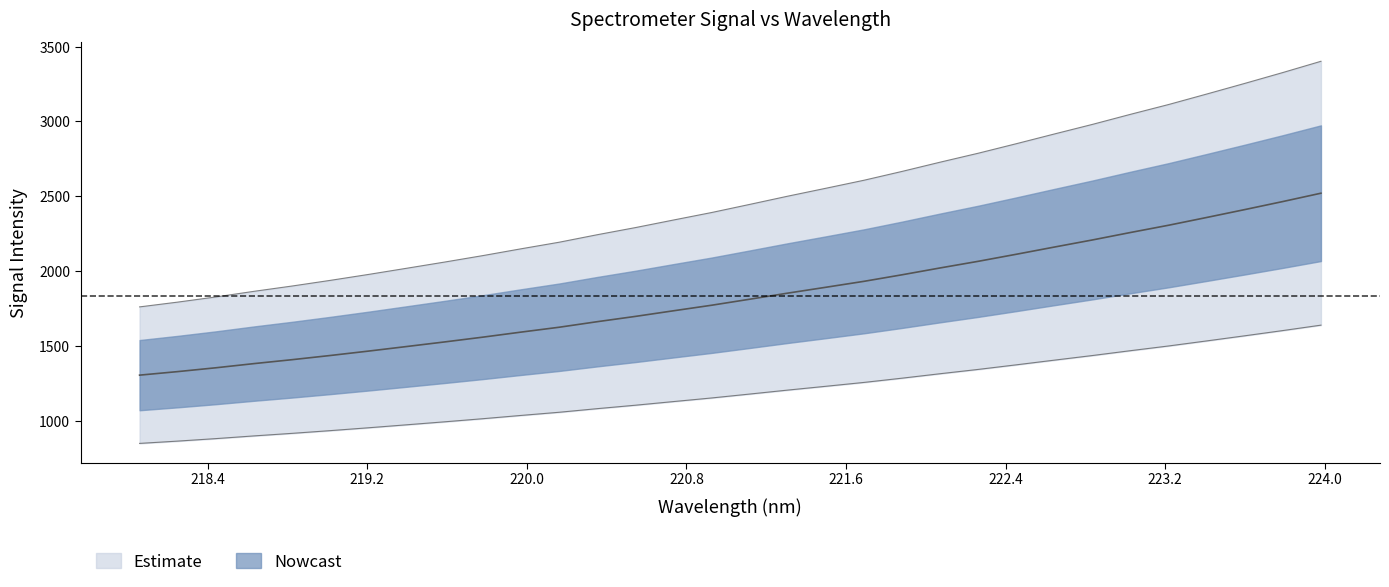

Is this an area chart (filled region under the line)?

No